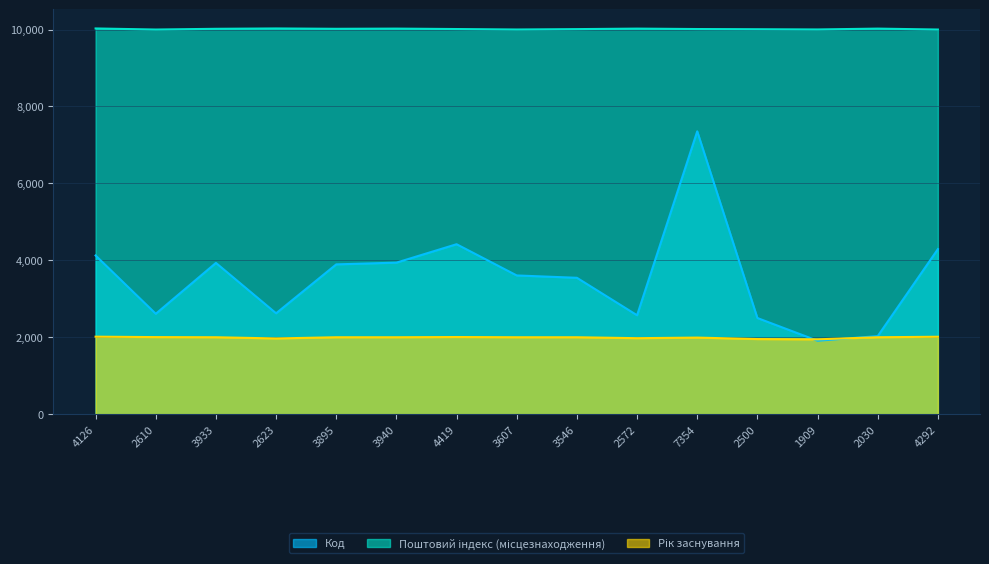

At which category does Код reach its first local valley?

2610